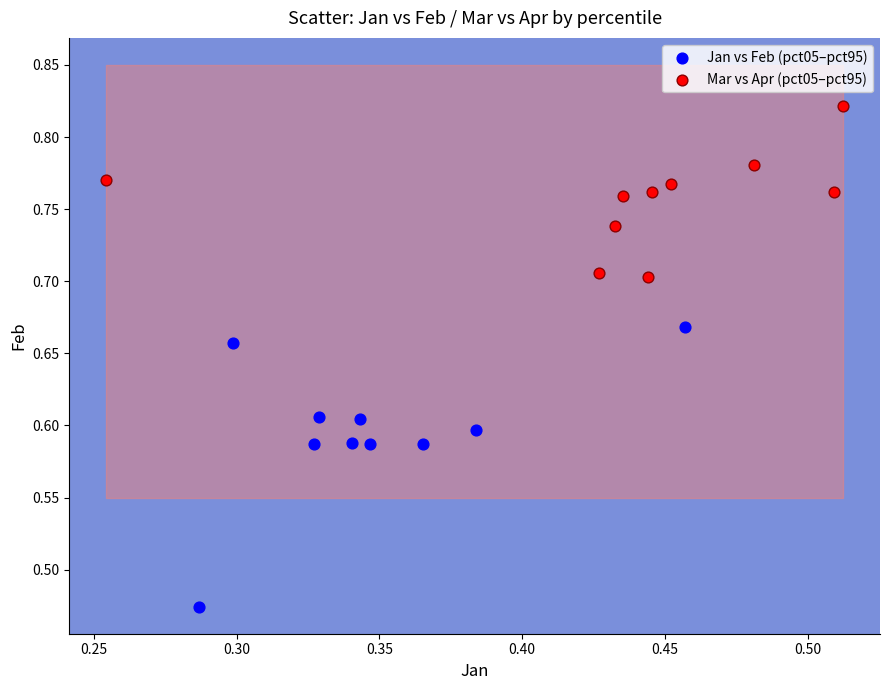

Which series has the largest Y range (max minus min)?

Jan vs Feb (pct05–pct95)